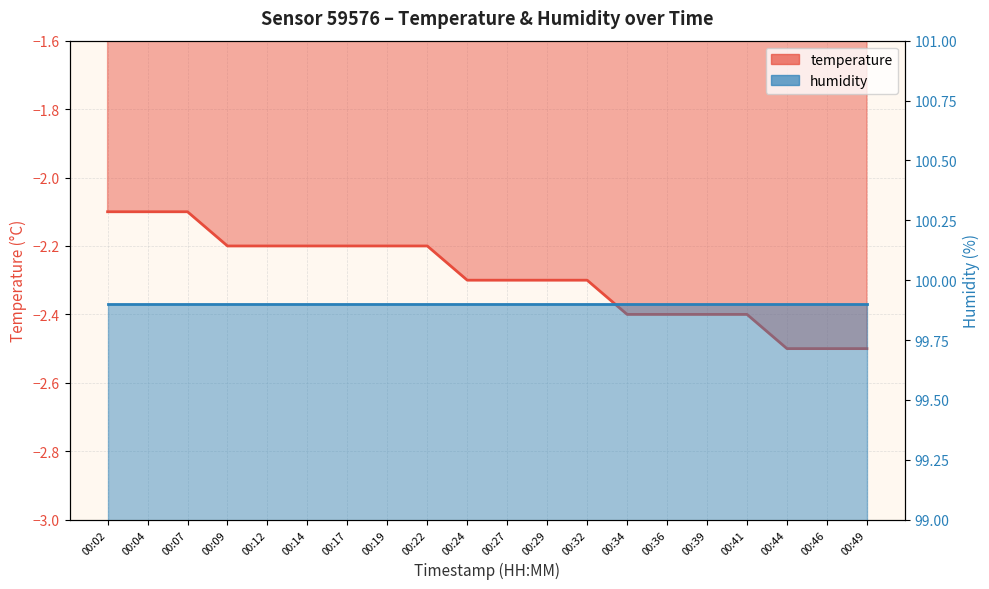

Between 00:34 and 00:17, which is larger?

00:17